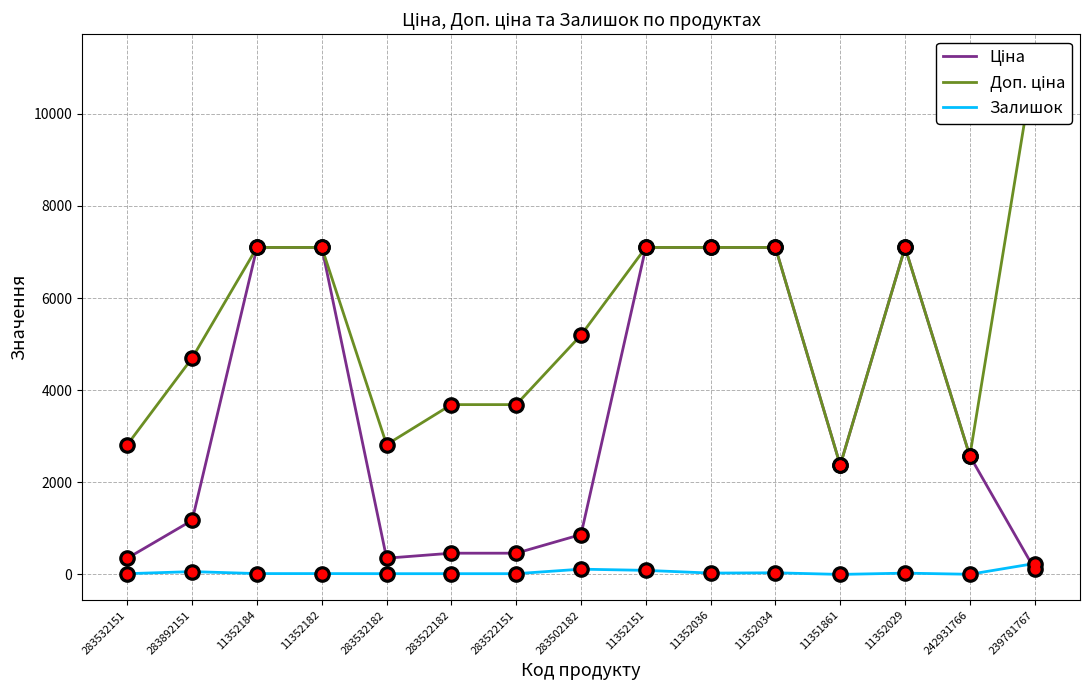

Which series contains the highest Y value?

Доп. ціна